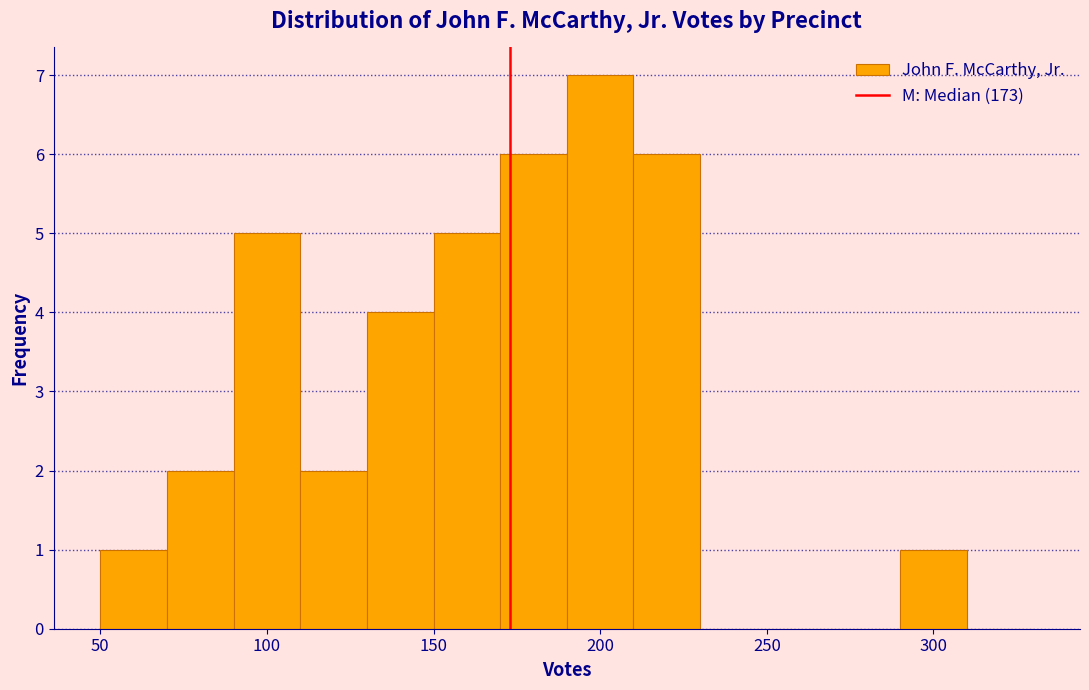

Reading left to right, transcribe this chart: for each bar, give the range it covers on the x-axis and its height. The values are not printed on the chart, so give them approximately, as read against the axis.

50 to 70: 1
70 to 90: 2
90 to 110: 5
110 to 130: 2
130 to 150: 4
150 to 170: 5
170 to 190: 6
190 to 210: 7
210 to 230: 6
230 to 250: 0
250 to 270: 0
270 to 290: 0
290 to 310: 1
310 to 330: 0